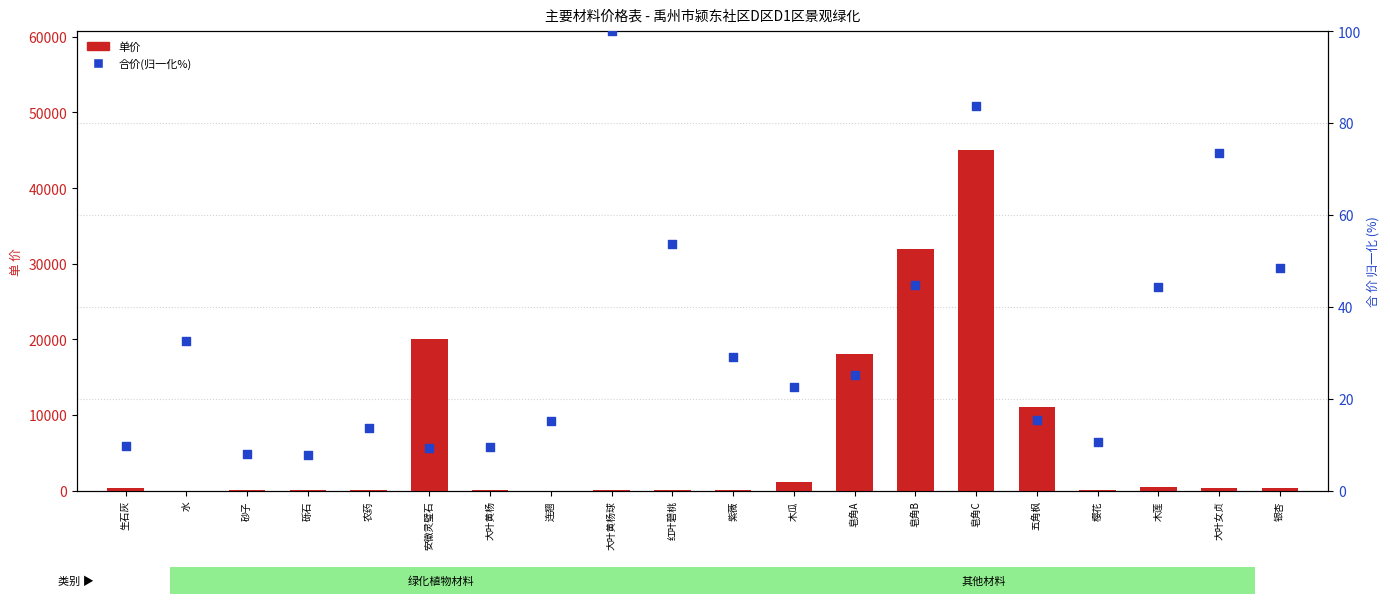

Which series has the largest total across all categories?

单价